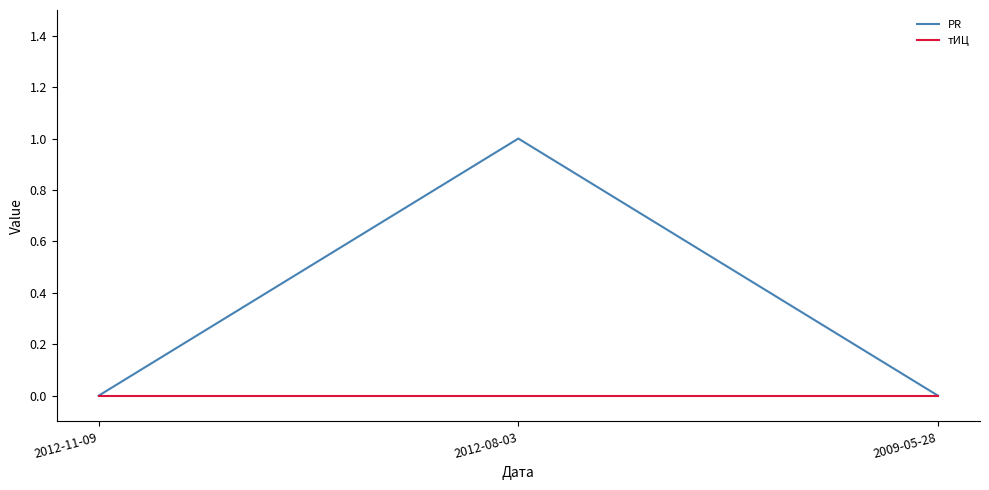

Which category has the highest value across all series?

2012-08-03